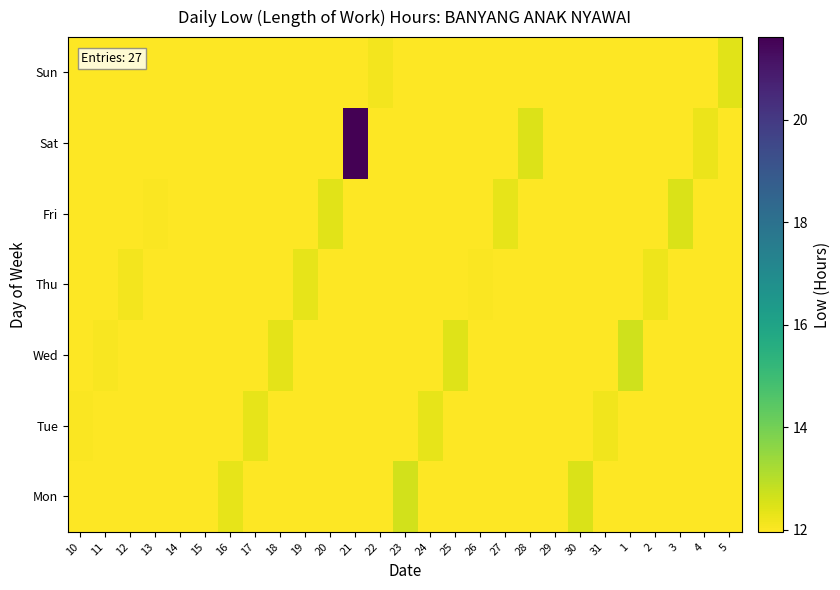

Reading left to right, extract all data points from this chart.

Mon: 10=0.0	11=0.0	12=0.0	13=0.0	14=0.0	15=0.0	16=12.3	17=0.0	18=0.0	19=0.0	20=0.0	21=0.0	22=0.0	23=12.6	24=0.0	25=0.0	26=0.0	27=0.0	28=0.0	29=0.0	30=12.5	31=0.0	1=0.0	2=0.0	3=0.0	4=0.0	5=0.0
Tue: 10=12.0	11=0.0	12=0.0	13=0.0	14=0.0	15=0.0	16=0.0	17=12.3	18=0.0	19=0.0	20=0.0	21=0.0	22=0.0	23=0.0	24=12.3	25=0.0	26=0.0	27=0.0	28=0.0	29=0.0	30=0.0	31=12.2	1=0.0	2=0.0	3=0.0	4=0.0	5=0.0
Wed: 10=0.0	11=12.0	12=0.0	13=0.0	14=0.0	15=0.0	16=0.0	17=0.0	18=12.3	19=0.0	20=0.0	21=0.0	22=0.0	23=0.0	24=0.0	25=12.4	26=0.0	27=0.0	28=0.0	29=0.0	30=0.0	31=0.0	1=12.6	2=0.0	3=0.0	4=0.0	5=0.0
Thu: 10=0.0	11=0.0	12=12.1	13=0.0	14=0.0	15=0.0	16=0.0	17=0.0	18=0.0	19=12.3	20=0.0	21=0.0	22=0.0	23=0.0	24=0.0	25=0.0	26=12.0	27=0.0	28=0.0	29=0.0	30=0.0	31=0.0	1=0.0	2=12.2	3=0.0	4=0.0	5=0.0
Fri: 10=0.0	11=0.0	12=0.0	13=12.0	14=0.0	15=0.0	16=0.0	17=0.0	18=0.0	19=0.0	20=12.4	21=0.0	22=0.0	23=0.0	24=0.0	25=0.0	26=0.0	27=12.3	28=0.0	29=0.0	30=0.0	31=0.0	1=0.0	2=0.0	3=12.5	4=0.0	5=0.0
Sat: 10=0.0	11=0.0	12=0.0	13=0.0	14=12.0	15=0.0	16=0.0	17=0.0	18=0.0	19=0.0	20=0.0	21=21.6	22=0.0	23=0.0	24=0.0	25=0.0	26=0.0	27=0.0	28=12.5	29=0.0	30=0.0	31=0.0	1=0.0	2=0.0	3=0.0	4=12.2	5=0.0
Sun: 10=0.0	11=0.0	12=0.0	13=0.0	14=0.0	15=12.0	16=0.0	17=0.0	18=0.0	19=0.0	20=0.0	21=0.0	22=12.1	23=0.0	24=0.0	25=0.0	26=0.0	27=0.0	28=0.0	29=12.0	30=0.0	31=0.0	1=0.0	2=0.0	3=0.0	4=0.0	5=12.4